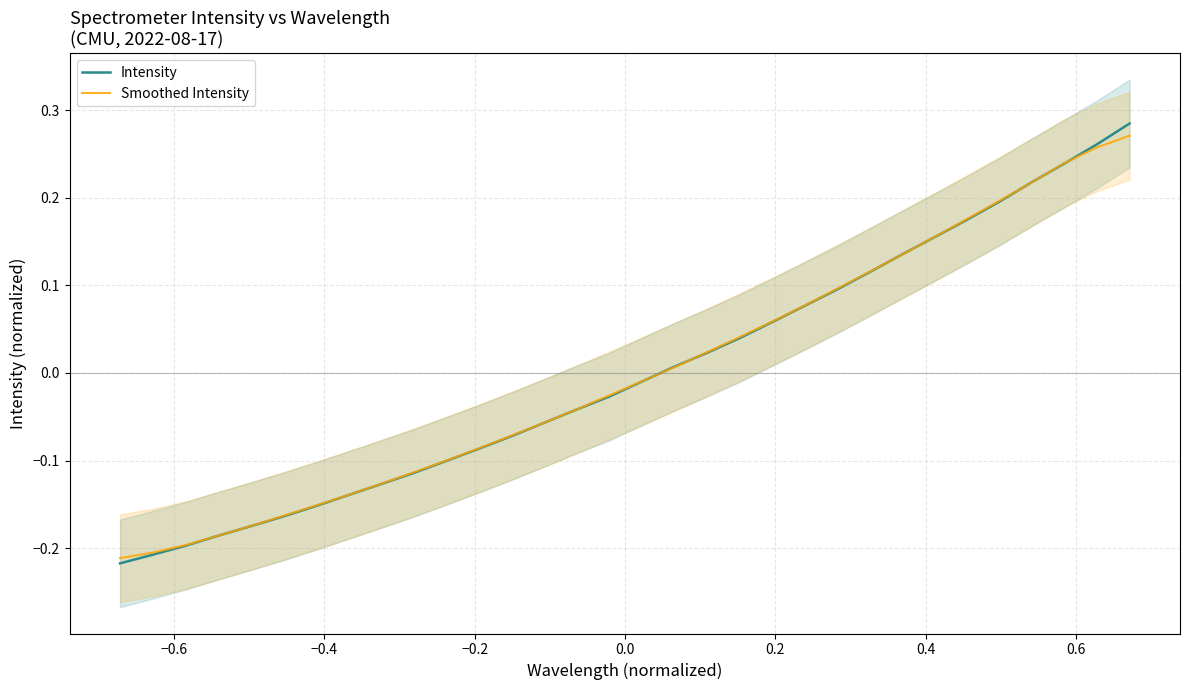

What is the difference between the maximum and minimum values in the Smoothed Intensity series?

0.5